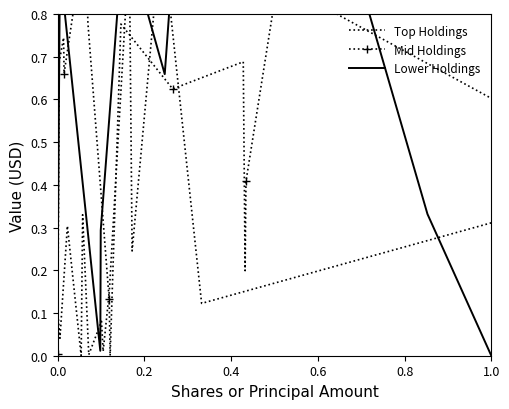

Rank the series by their average value, from highest to lowest.

Mid Holdings, Lower Holdings, Top Holdings